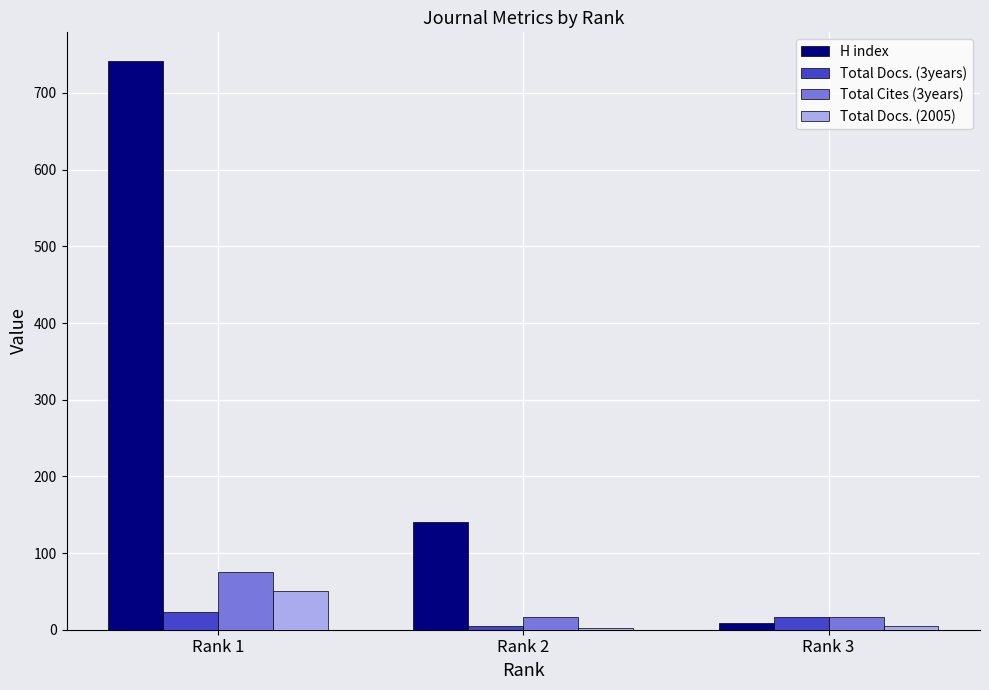

Are the bars horizontal?

No